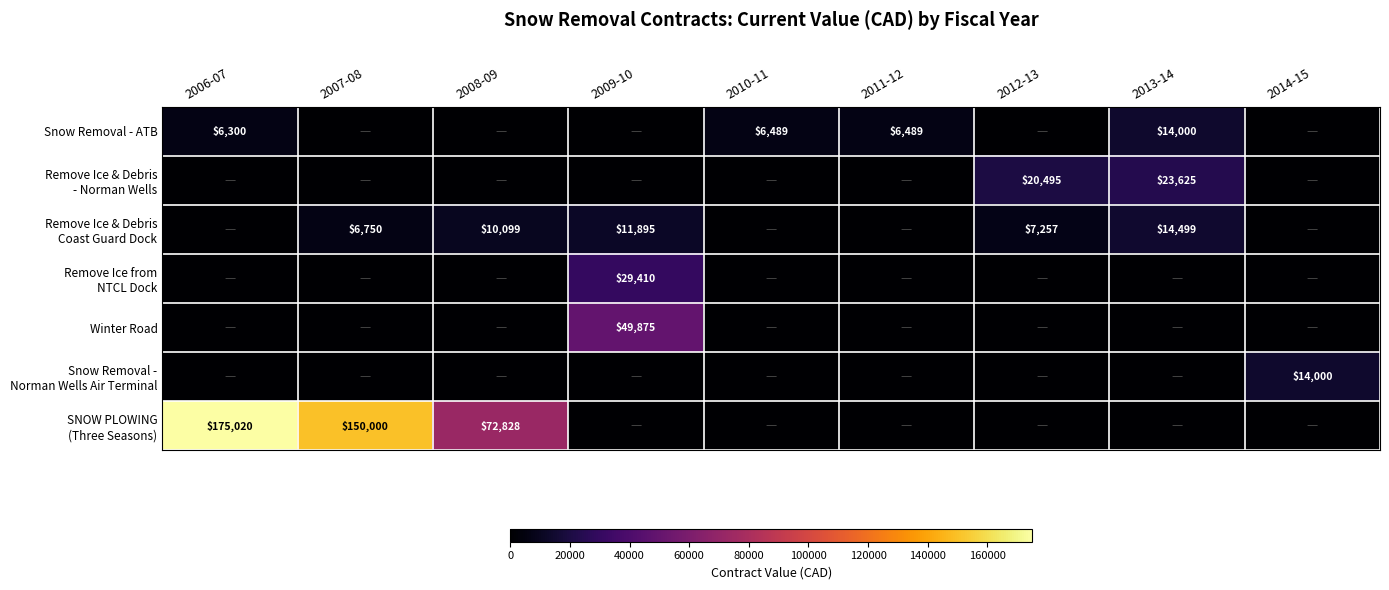

What is the sum of all Remove Ice & Debris - Norman Wells values?

44120.0